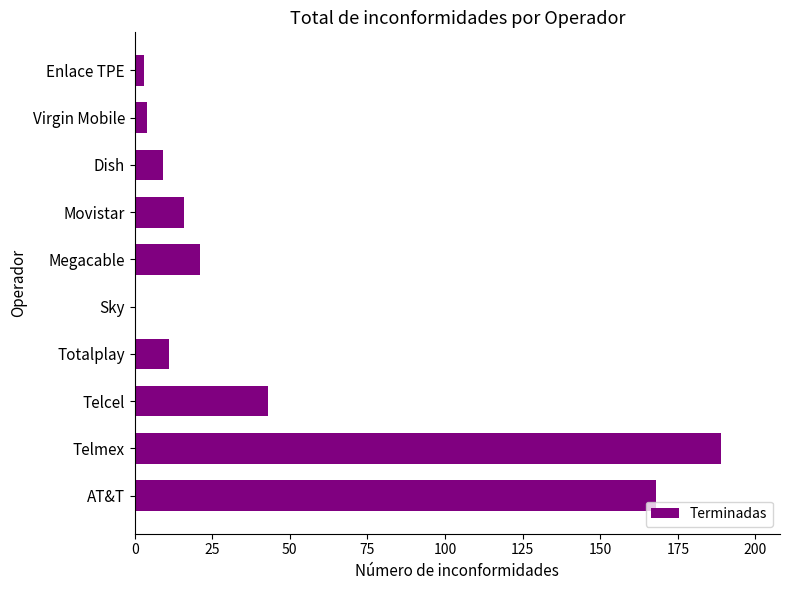

At which category does the chart reach its peak across all series?

Telmex